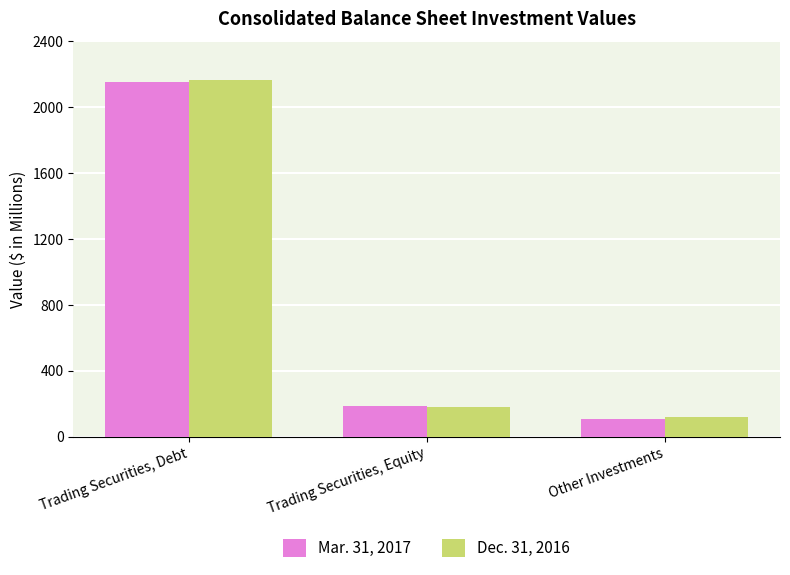

Reading right to left, list all the values displayed in this chart.

Mar. 31, 2017: 109.1	182.4	2154.6
Dec. 31, 2016: 120.9	182.3	2164.4